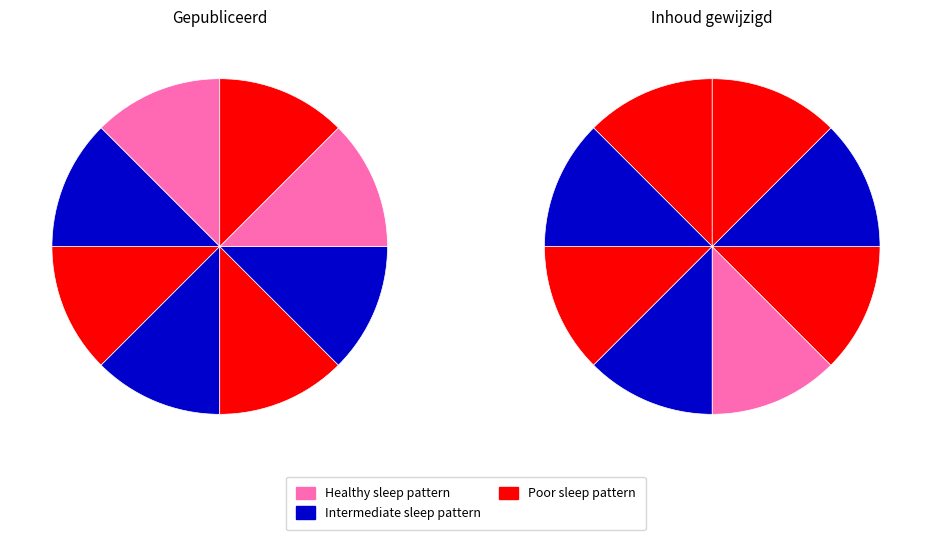

How many segments does this pie chart have?

8